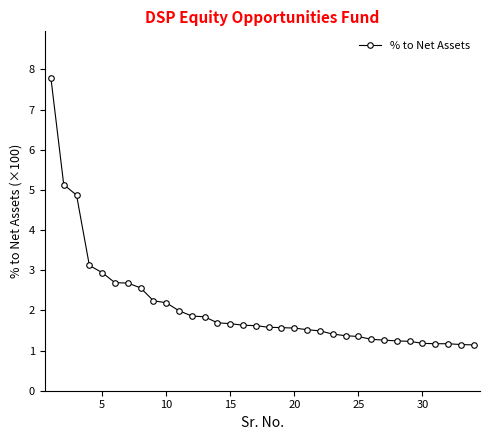

What is the smallest value displayed?

1.1